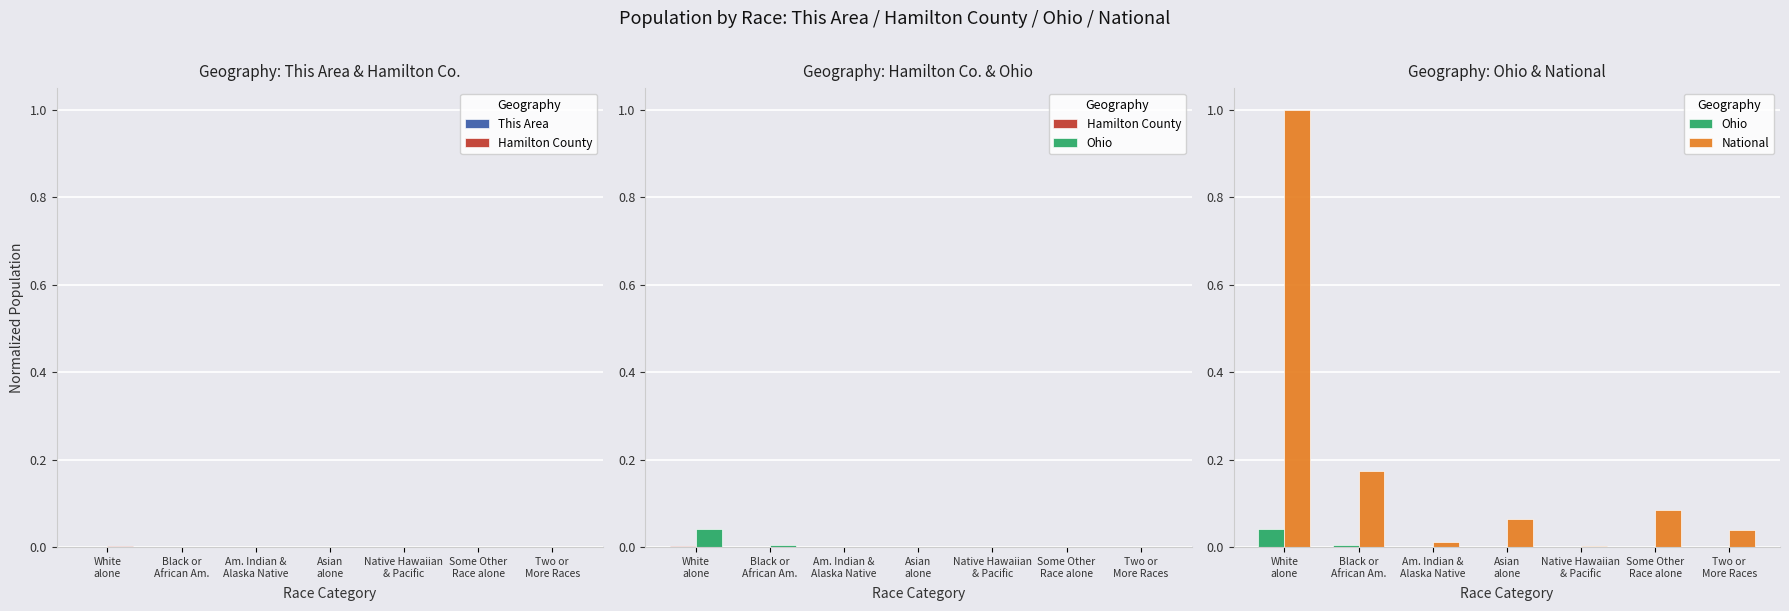

Is the value of Hamilton County at Two or
More Races greater than the value of National at Asian
alone?

No